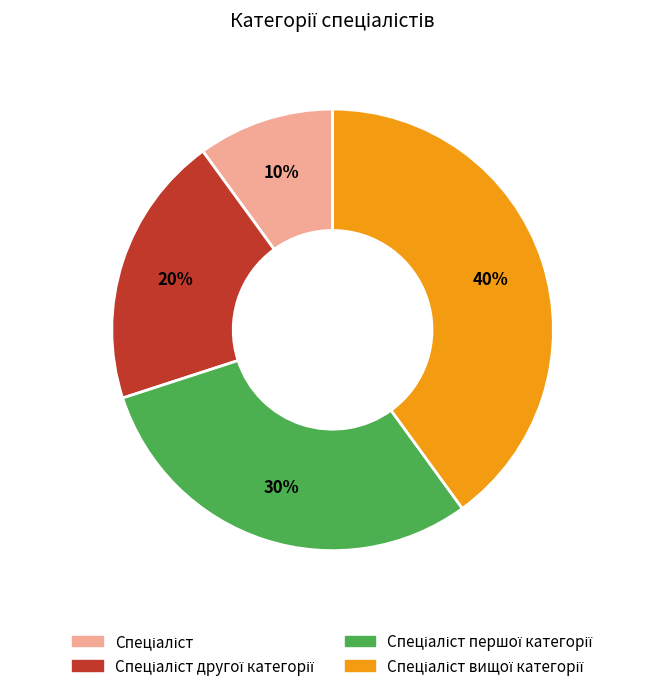

Does any single category account for the majority?

No